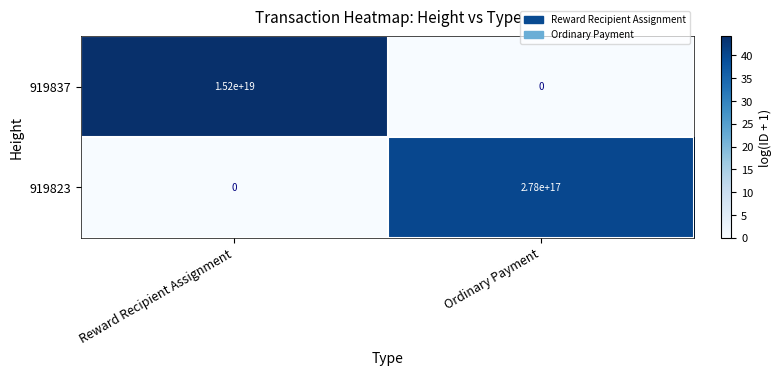

The 919823 series shows 133196504160613120 at Ordinary Payment. True or false?

False